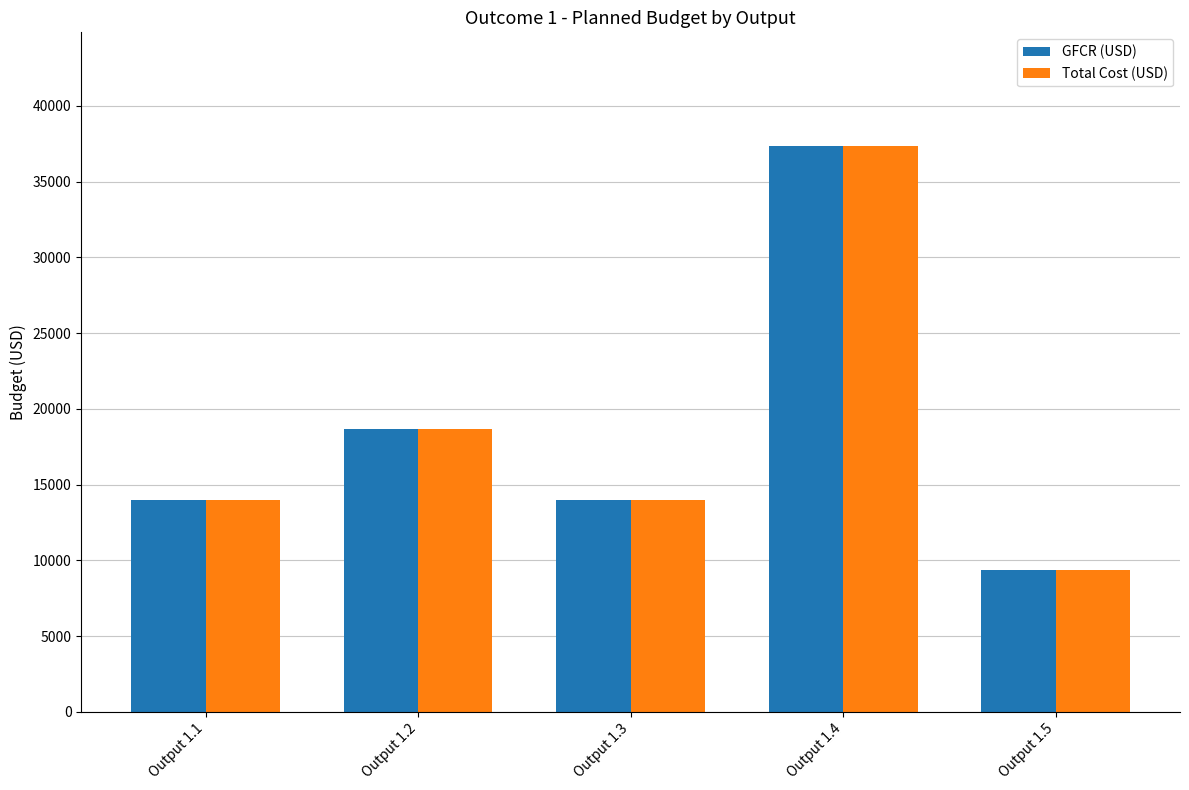

Where does the Total Cost (USD) series first go above 14018?

Output 1.1